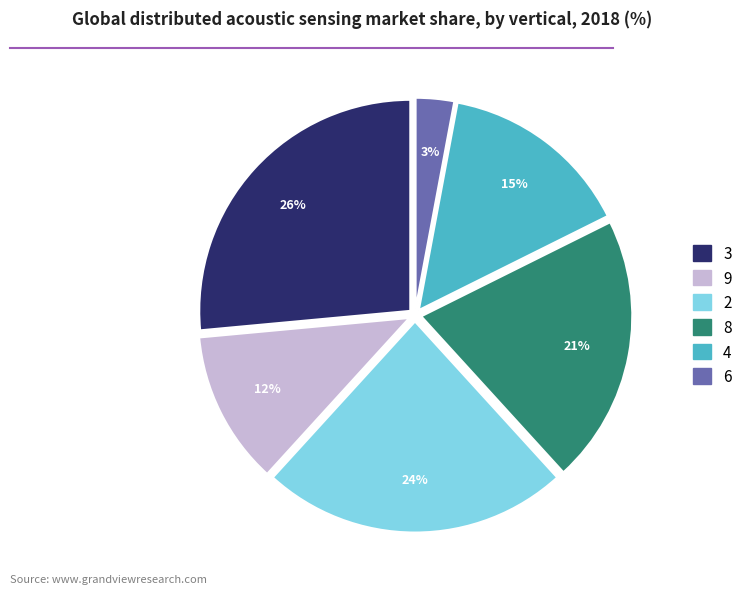

Does any single category account for the majority?

No